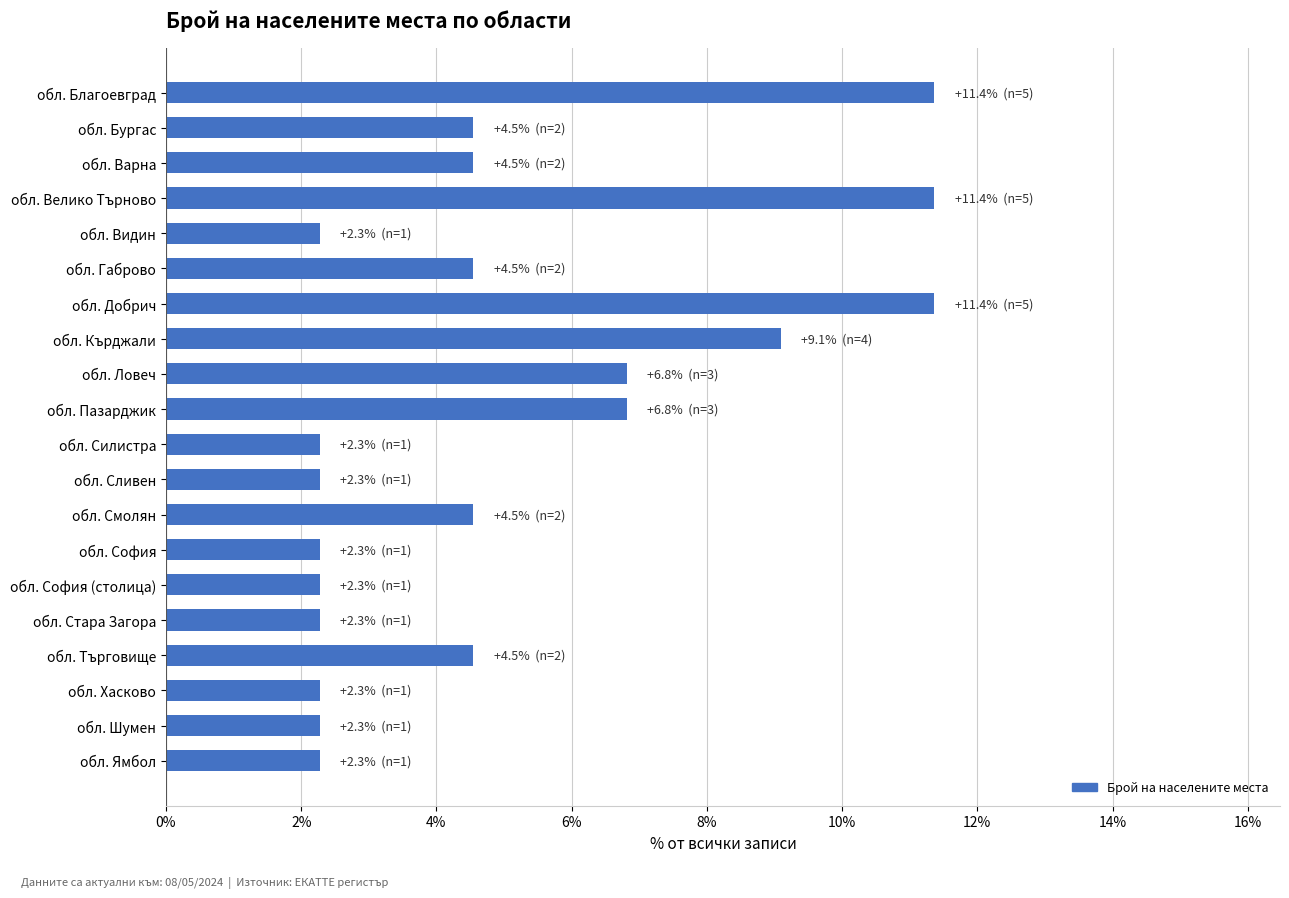

What is the change in value from обл. Сливен to обл. Търговище?

+2.3